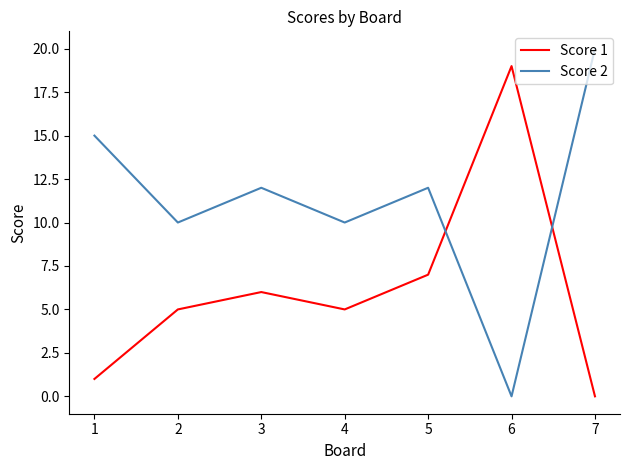

The value of Score 1 at 2 is 7. True or false?

False